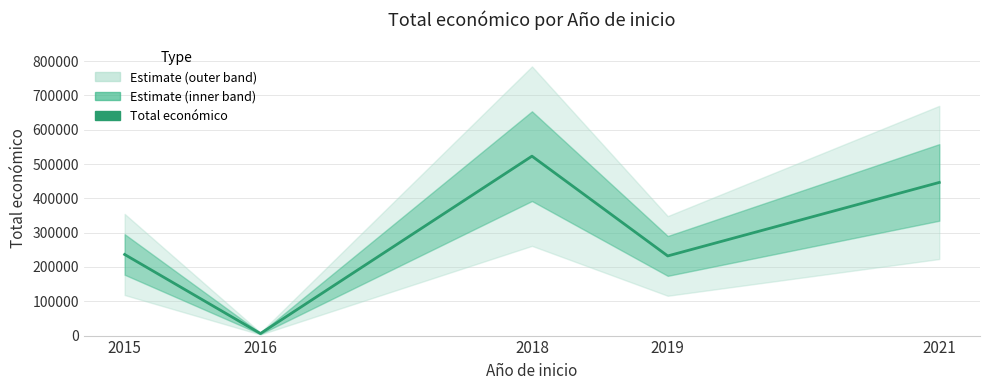

Approximately how many times larger is the value at 2018 compared to 2021?

1.2